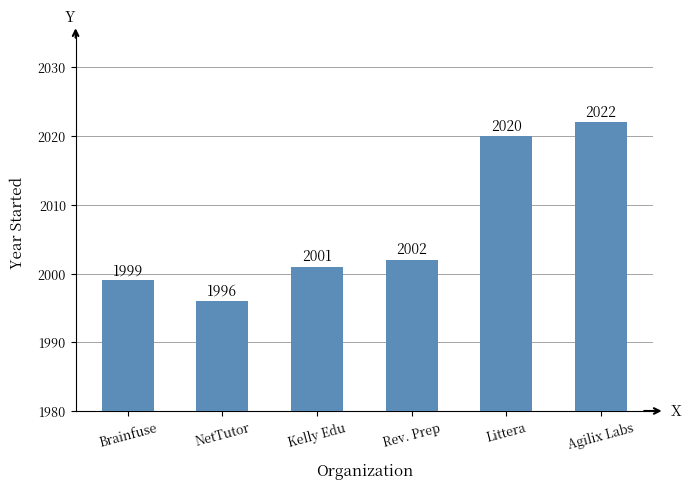

Reading right to left, list all the values displayed in this chart.

Agilix Labs=2022	Littera=2020	Rev. Prep=2002	Kelly Edu=2001	NetTutor=1996	Brainfuse=1999